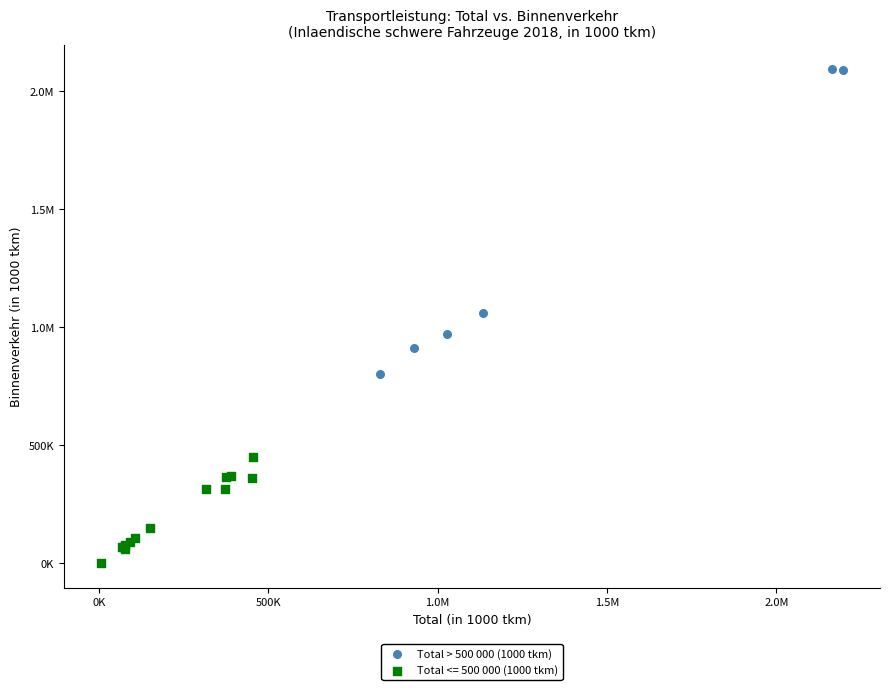

What are all the series names shown in the legend?

Total > 500 000 (1000 tkm), Total <= 500 000 (1000 tkm)